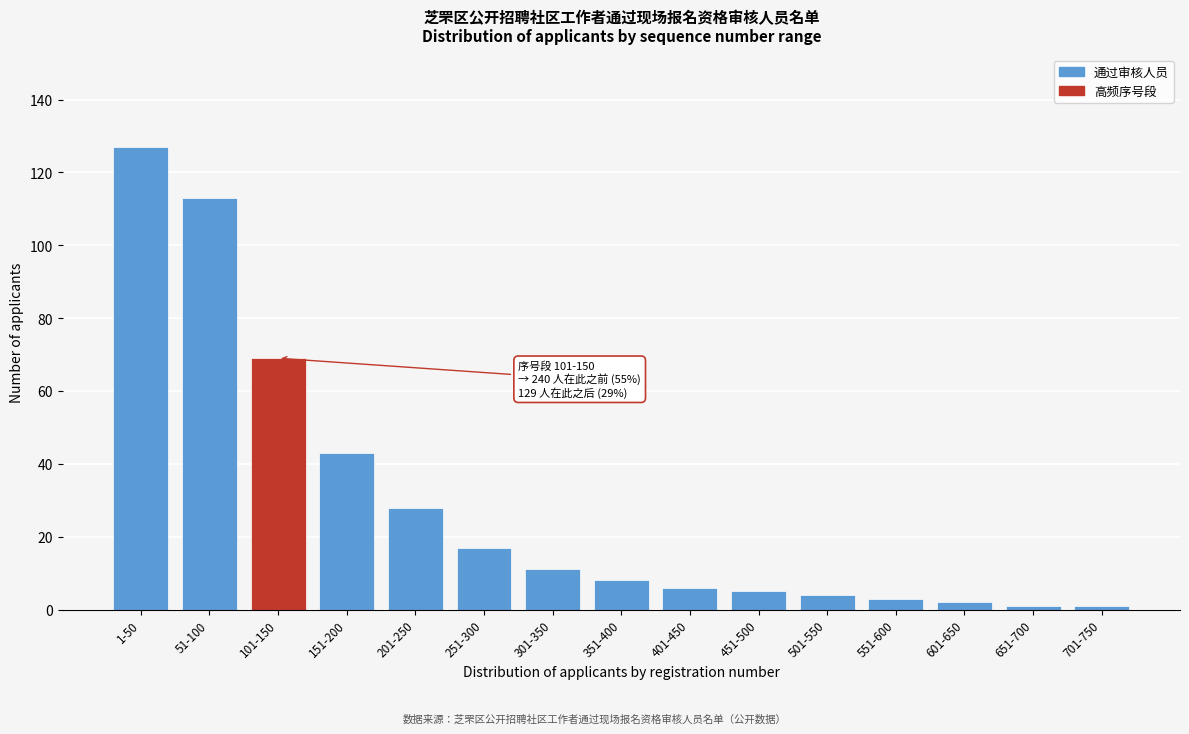

Reading right to left, extract all data points from this chart.

1	1	2	3	4	5	6	8	11	17	28	43	69	113	127